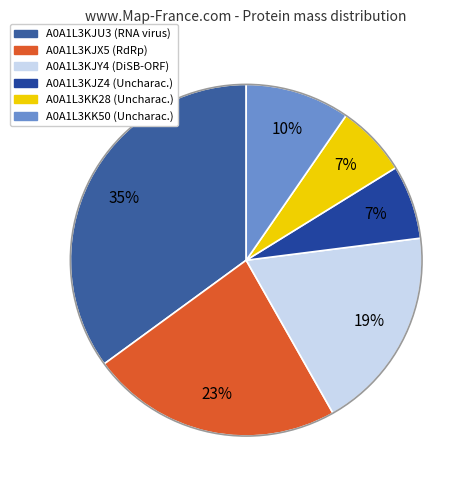

Which has a higher value, A0A1L3KK28 or A0A1L3KJZ4?

A0A1L3KJZ4